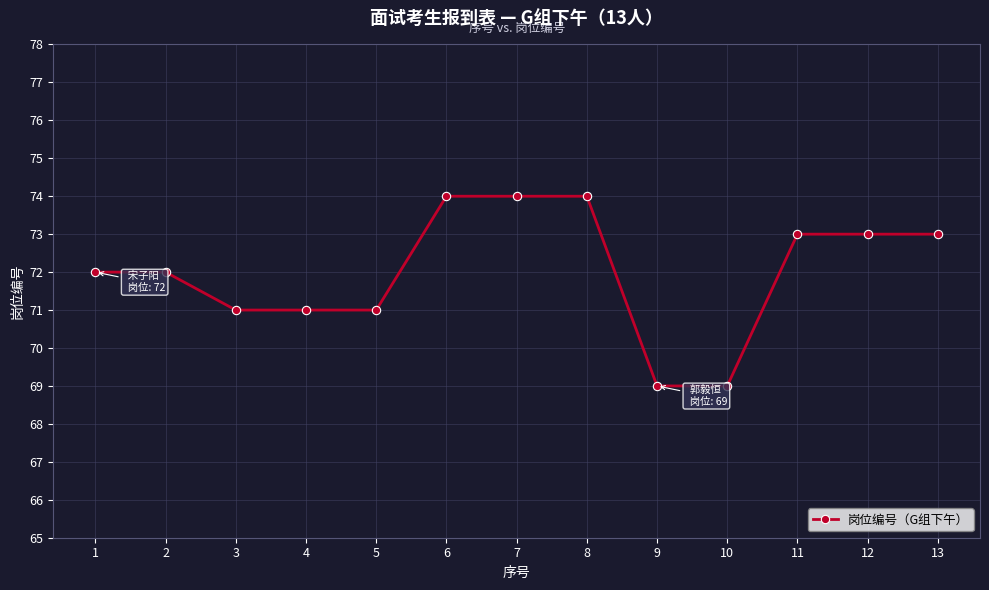

How many data points does each series have?

13